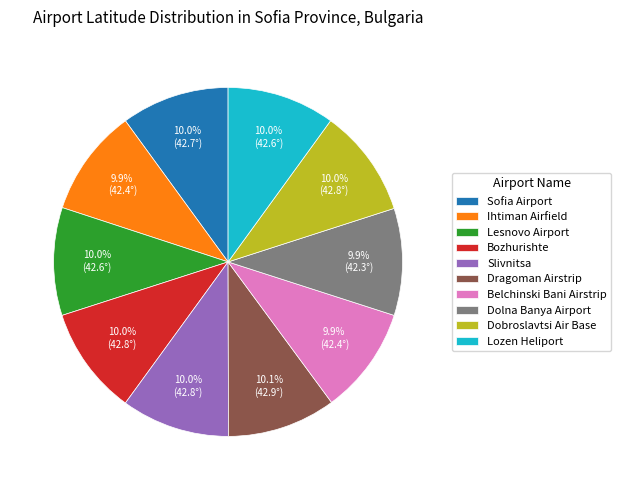

Approximately how many times larger is the value at Dobroslavtsi Air Base compared to Bozhurishte?

1.0